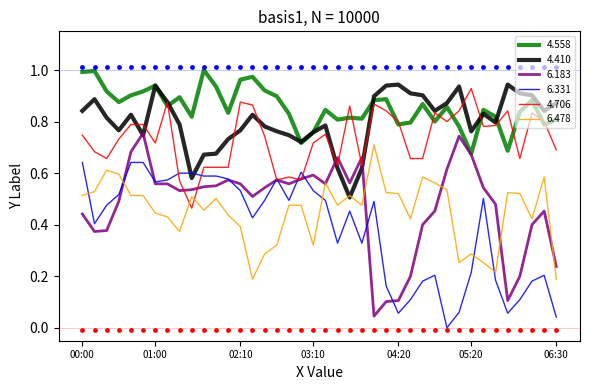

Which series reaches the minimum Y coordinate?

6.331